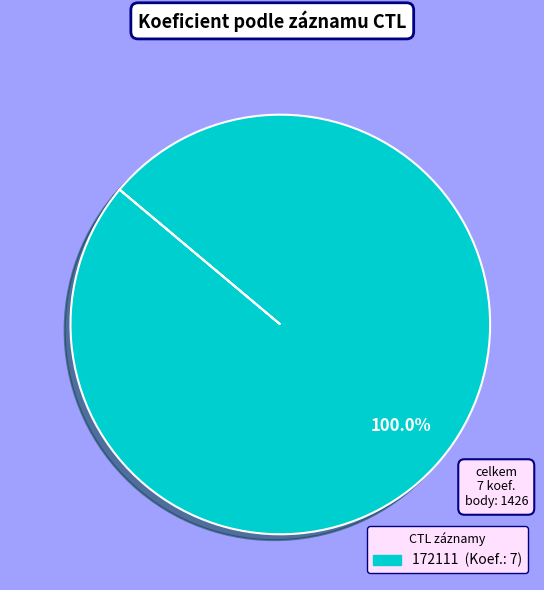

Is there a majority slice in this chart?

Yes